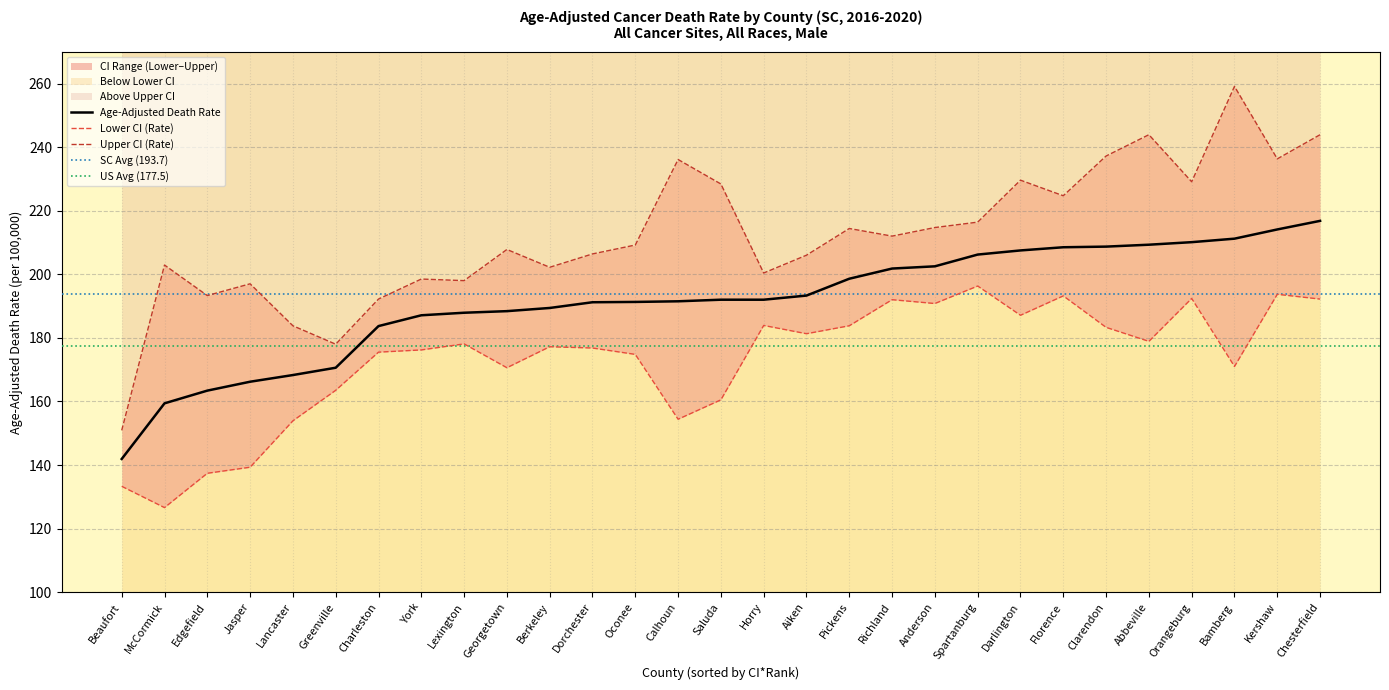

What is the lowest value of the Lower CI (Rate) series?

126.6